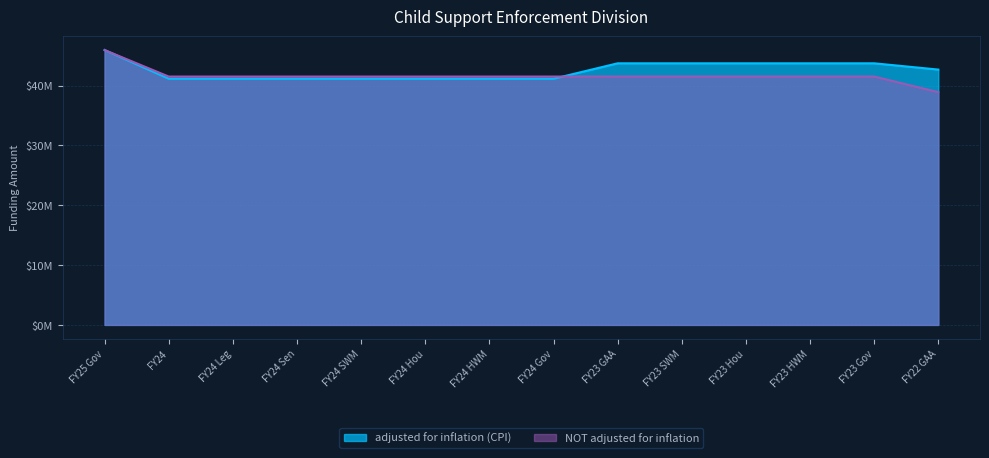

Count the number of categories in the chart.

14